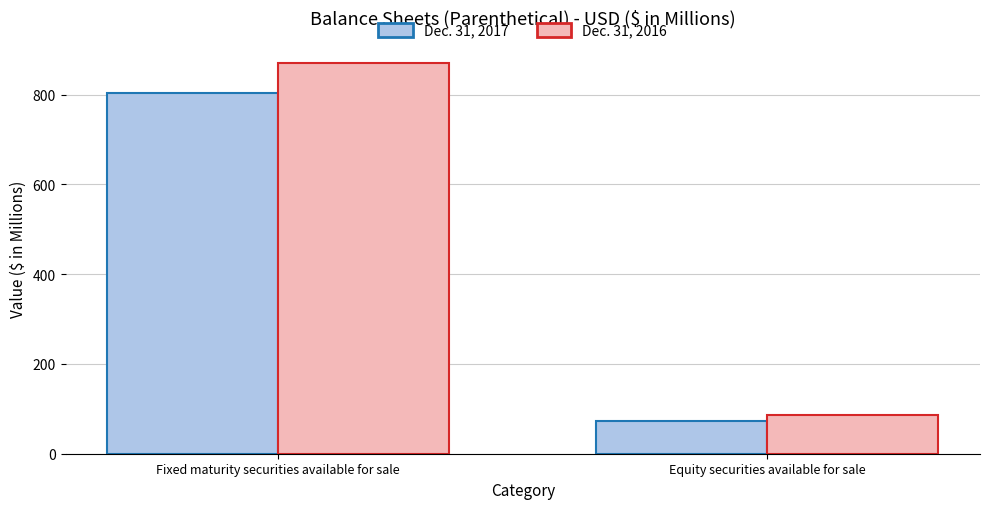

Which series changed the most between Fixed maturity securities available for sale and Equity securities available for sale?

Dec. 31, 2016